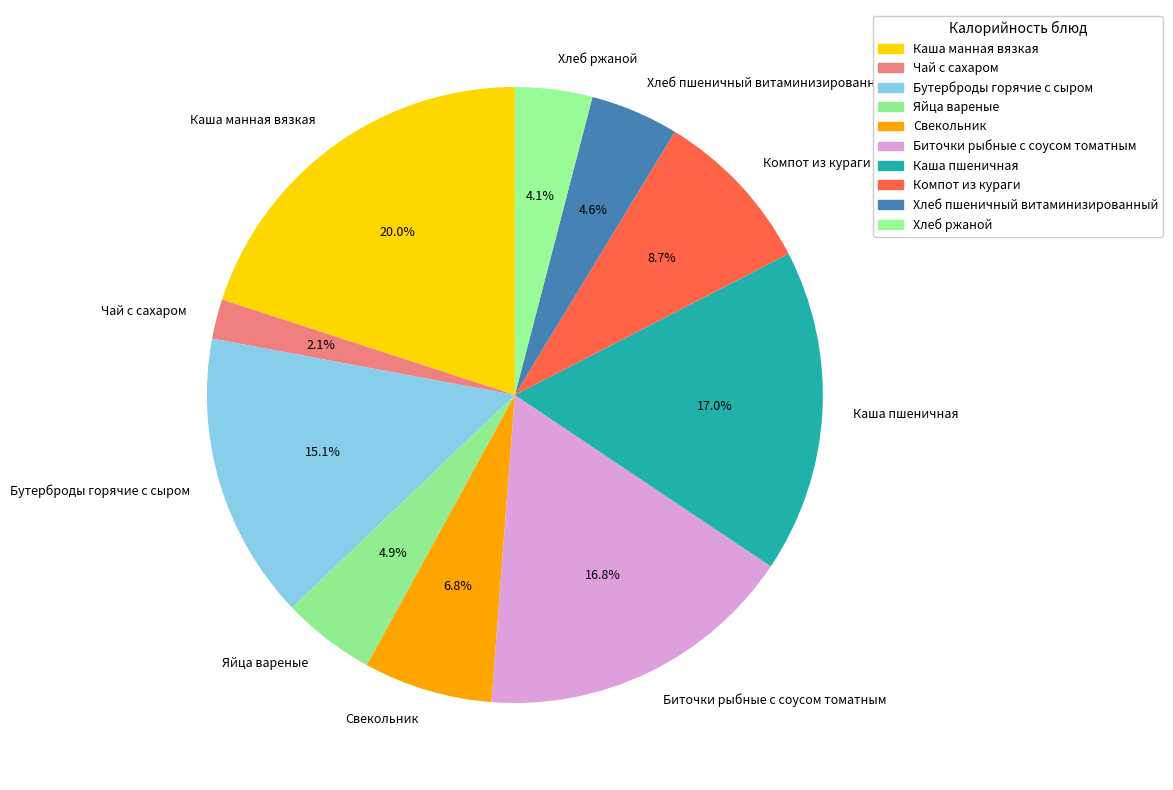

Which slice is the smallest?

Чай с сахаром